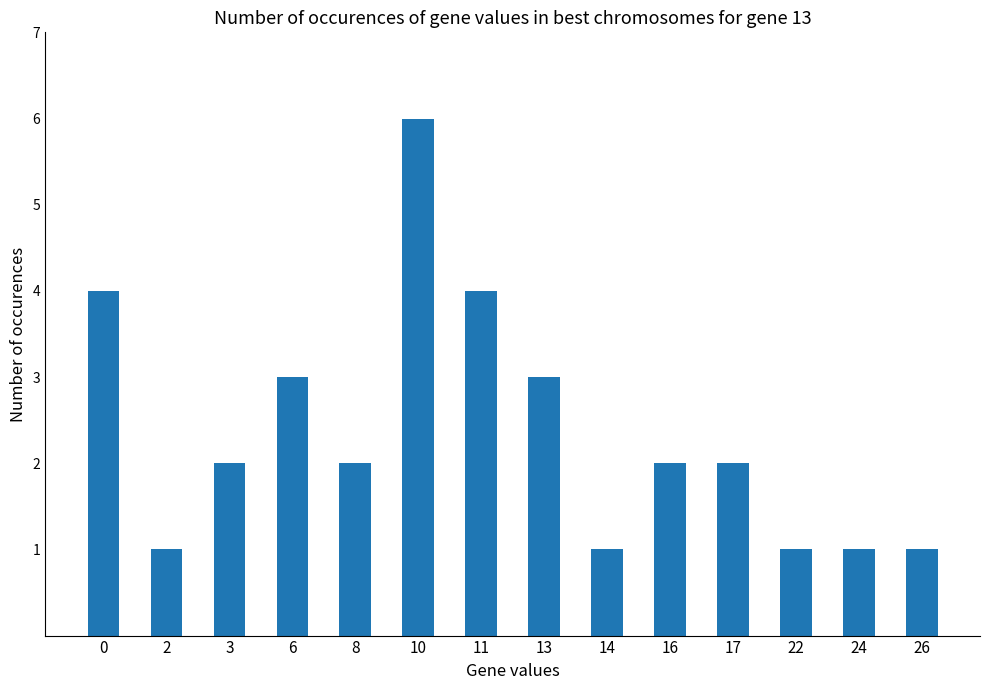

What is the average value?

2